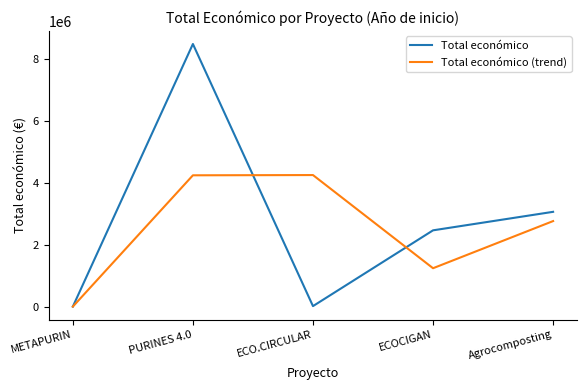

Rank the series by their maximum value, from lowest to highest.

Total económico (trend), Total económico